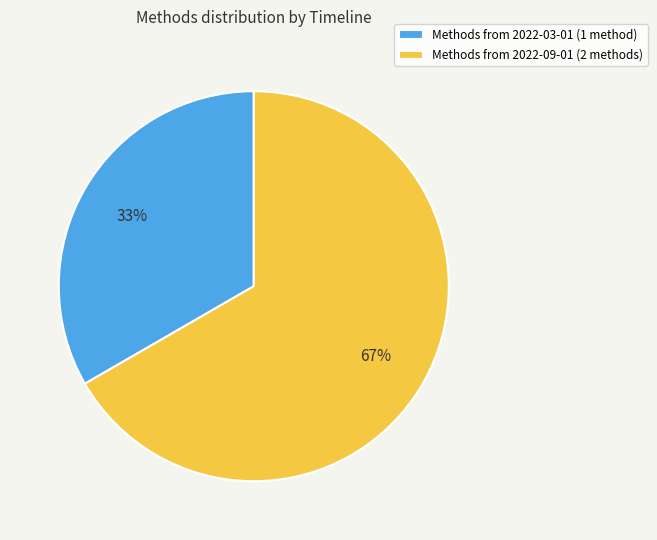

To the nearest percent, what is the combined percentage of Methods from 2022-09-01 (2 methods) and Methods from 2022-03-01 (1 method)?

100%